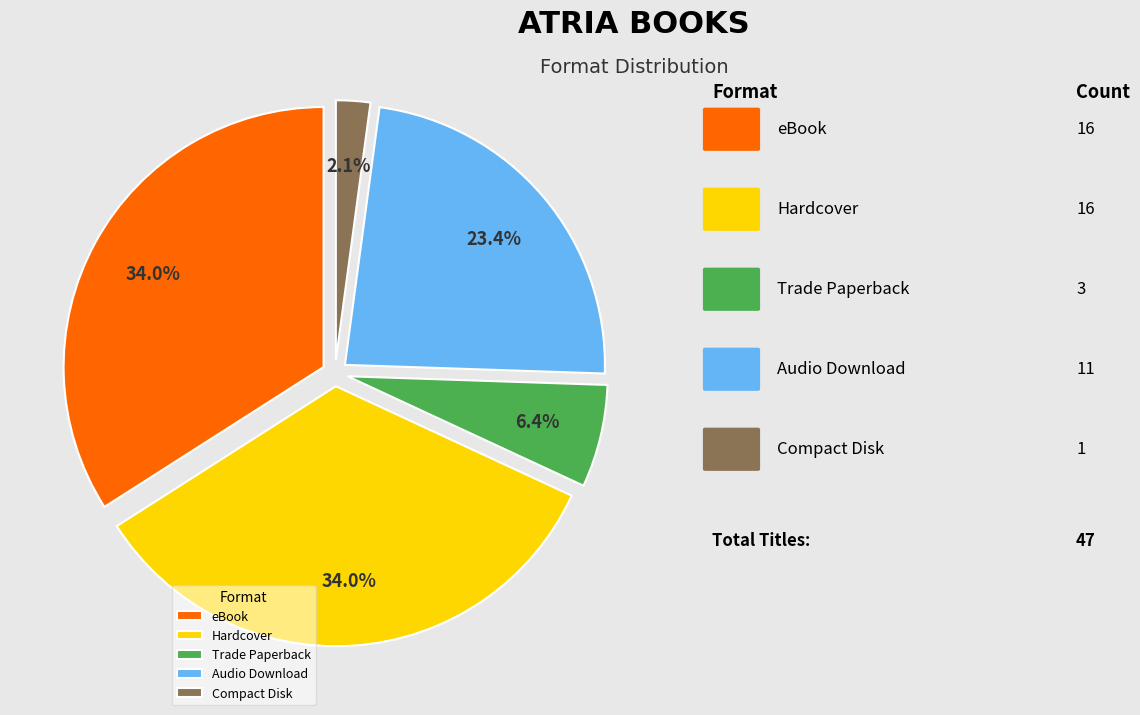

What portion of the pie excludes eBook?

66.0%